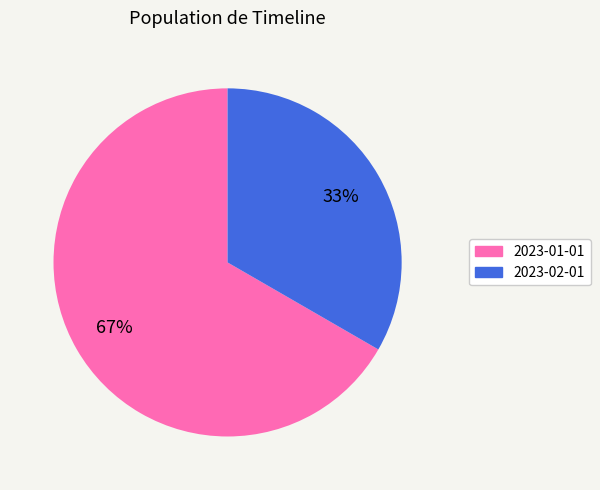

To the nearest percent, what portion does 2023-02-01 represent?

33%